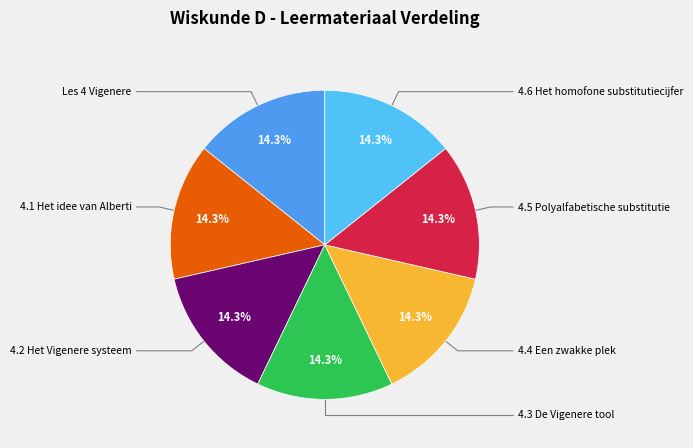

Does Les 4 Vigenere account for over 50% of the chart?

No